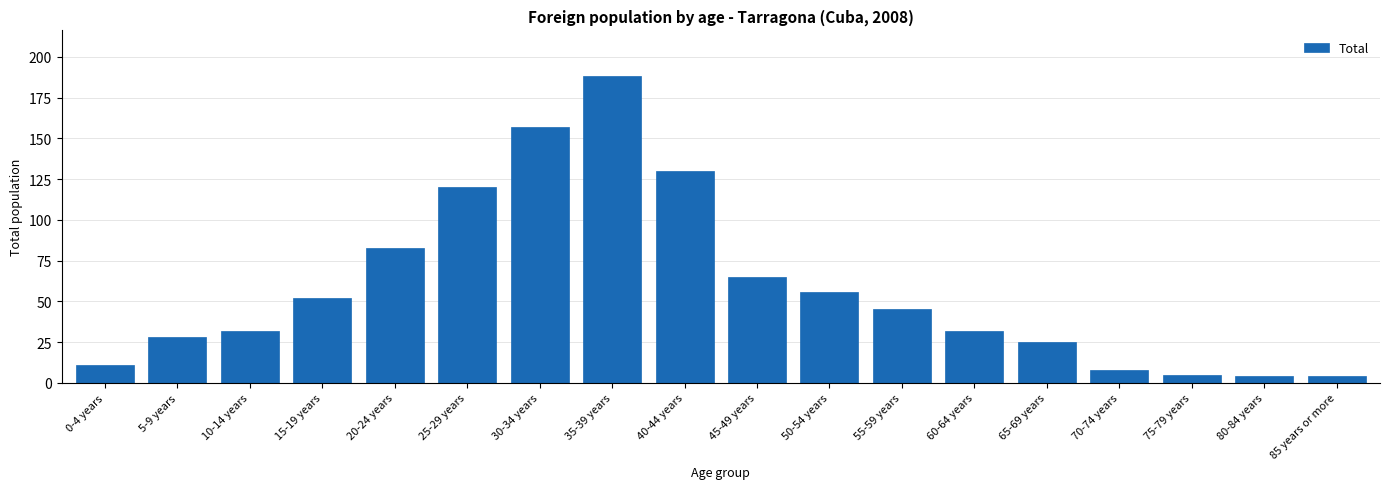

Reading right to left, transcribe all the data shown in this chart.

85 years or more=4	80-84 years=4	75-79 years=5	70-74 years=8	65-69 years=25	60-64 years=32	55-59 years=45	50-54 years=56	45-49 years=65	40-44 years=130	35-39 years=188	30-34 years=157	25-29 years=120	20-24 years=83	15-19 years=52	10-14 years=32	5-9 years=28	0-4 years=11